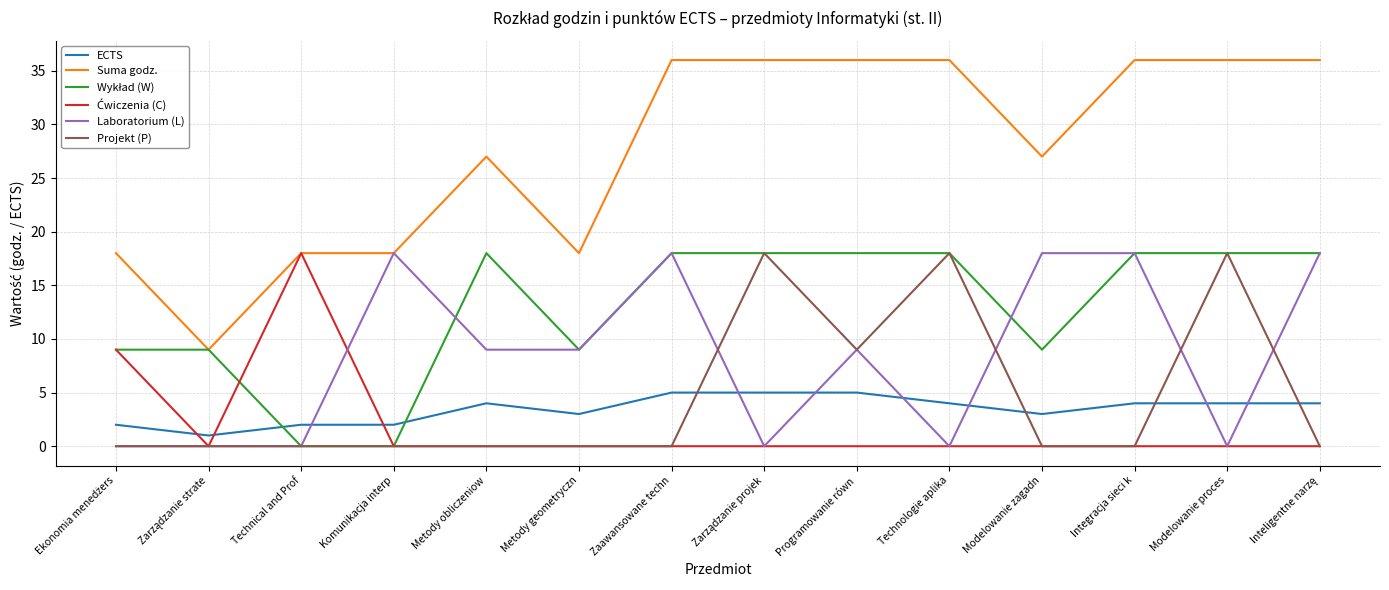

True or false: Projekt (P) and Suma godz. intersect in this chart.

False